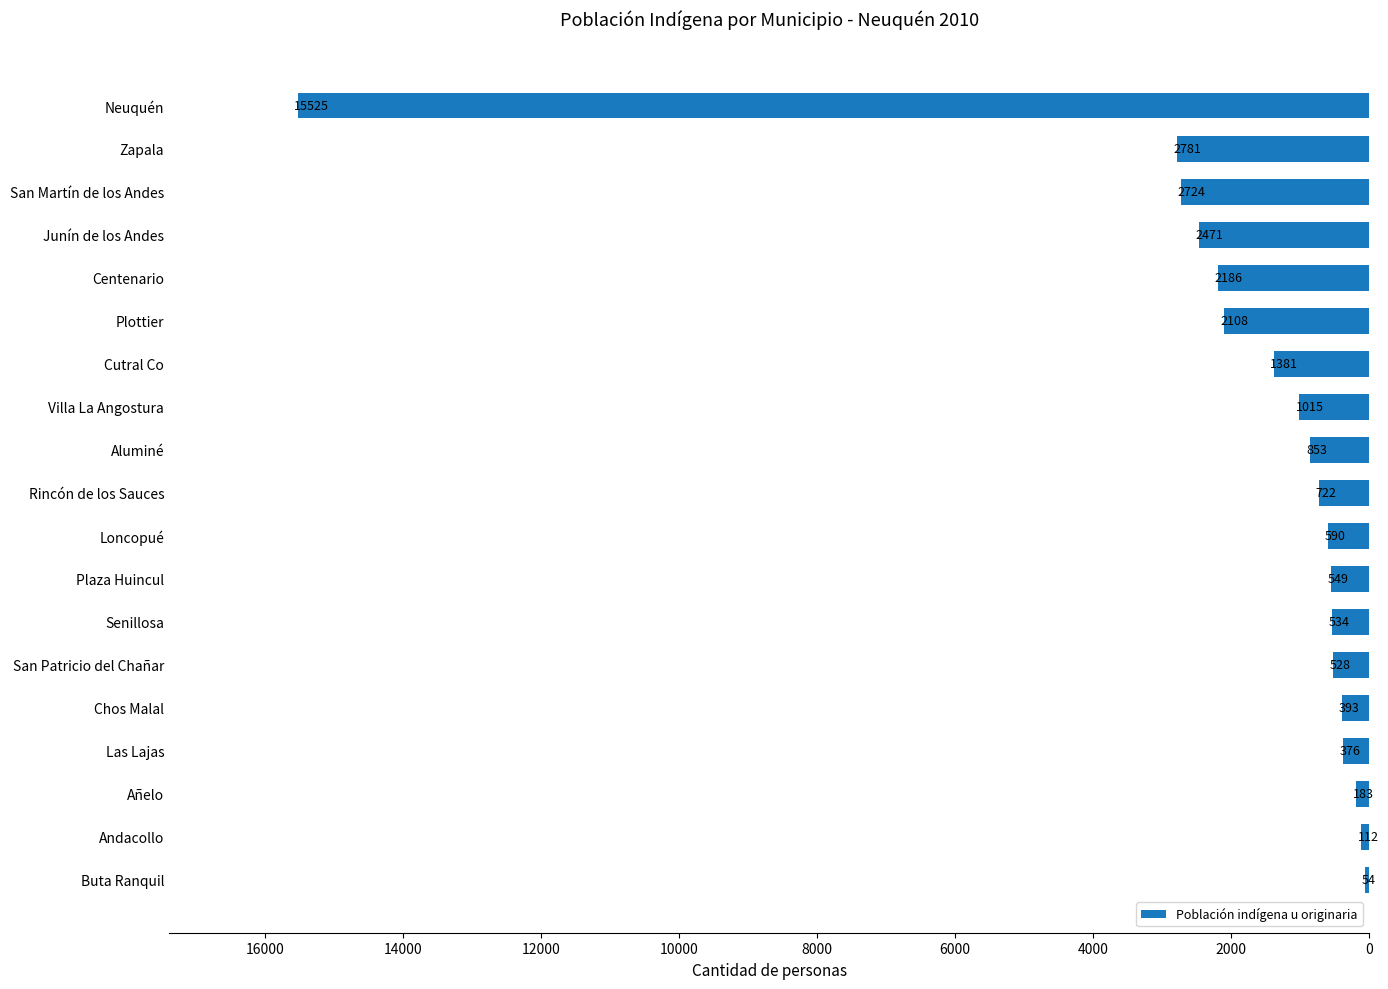

How many values are below 722?

9